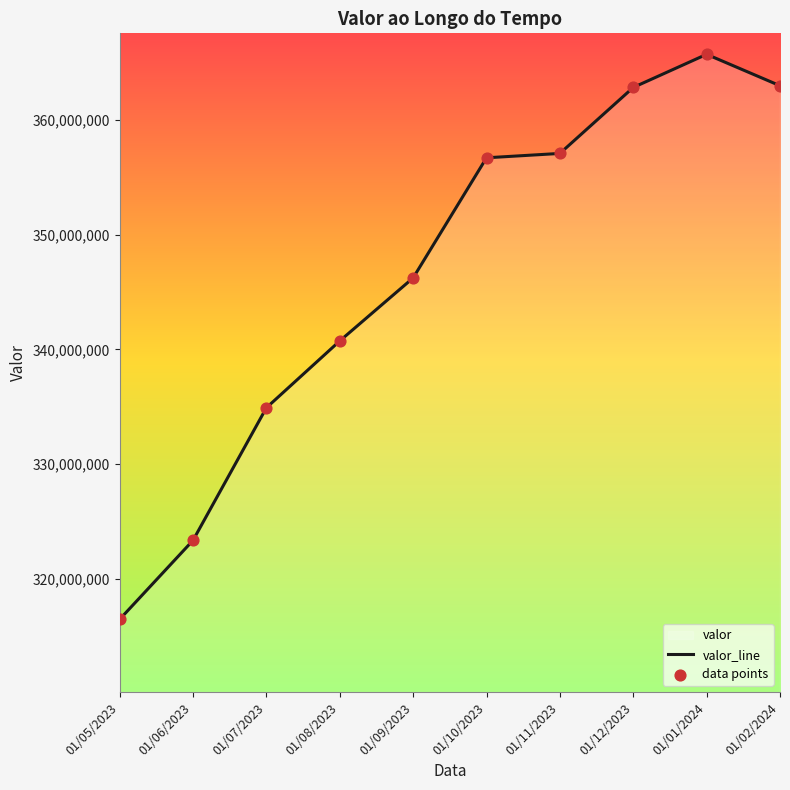

What is the total value across all series at 01/08/2023?

681468928